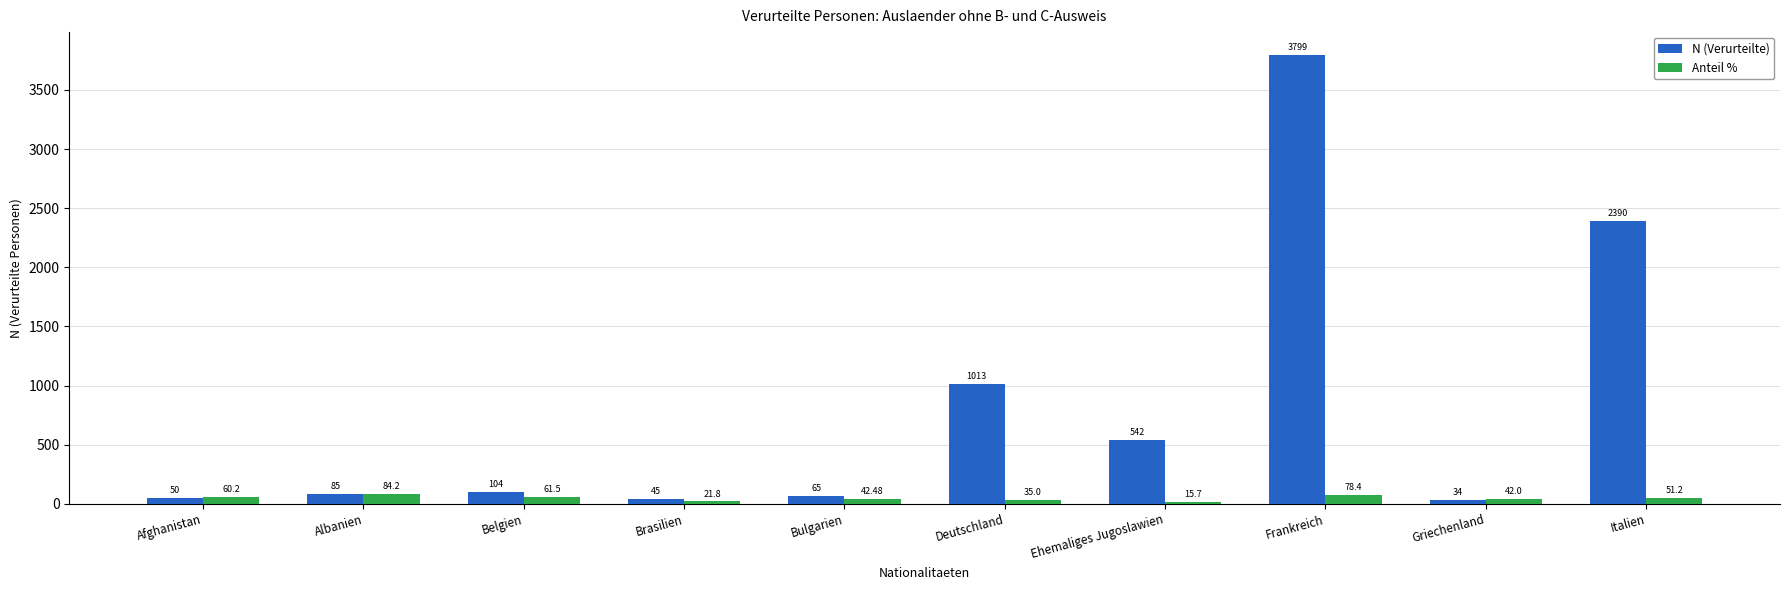

The value of Anteil % at Bulgarien is 42.5. True or false?

True